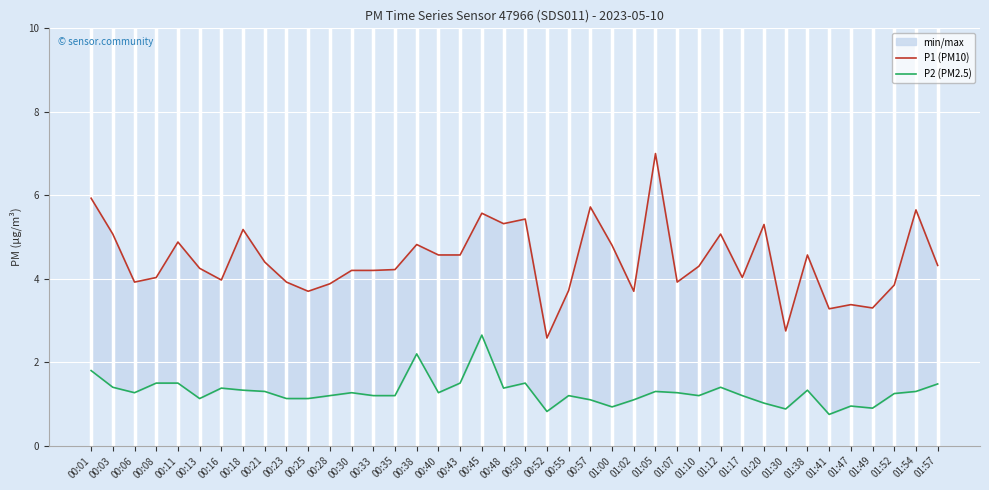

At which category does P2 (PM2.5) reach its first local peak?

00:16